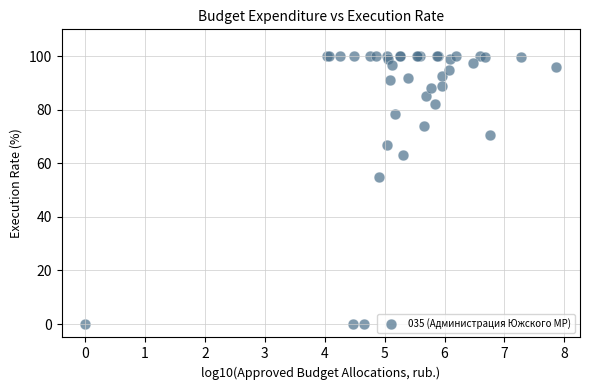

What Y value in the scatter plot is closest to 50?

55.0